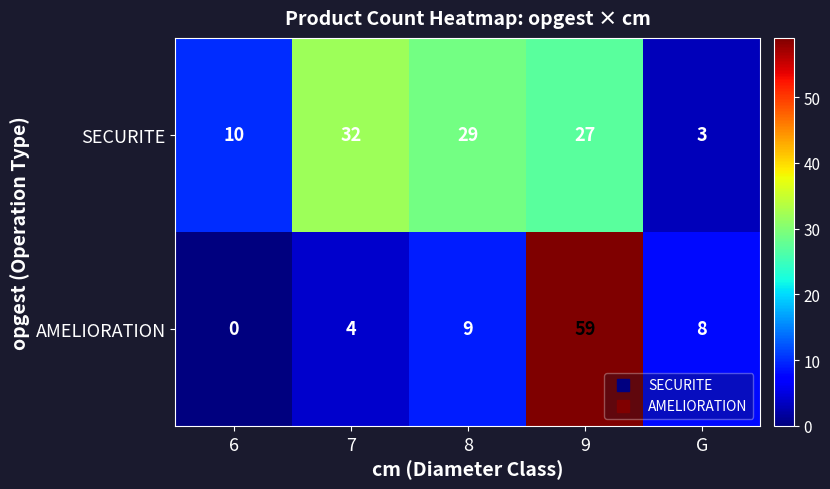

What is the sum of all AMELIORATION values?

80